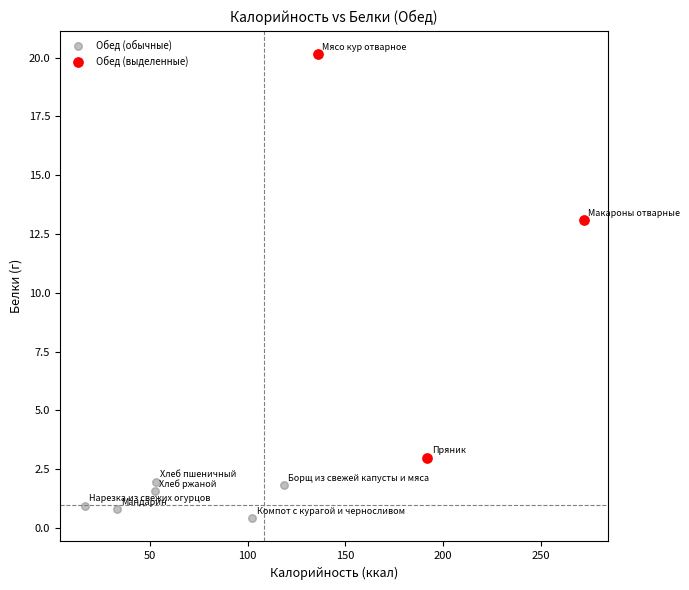

Which series contains the highest Y value?

Обед (выделенные)